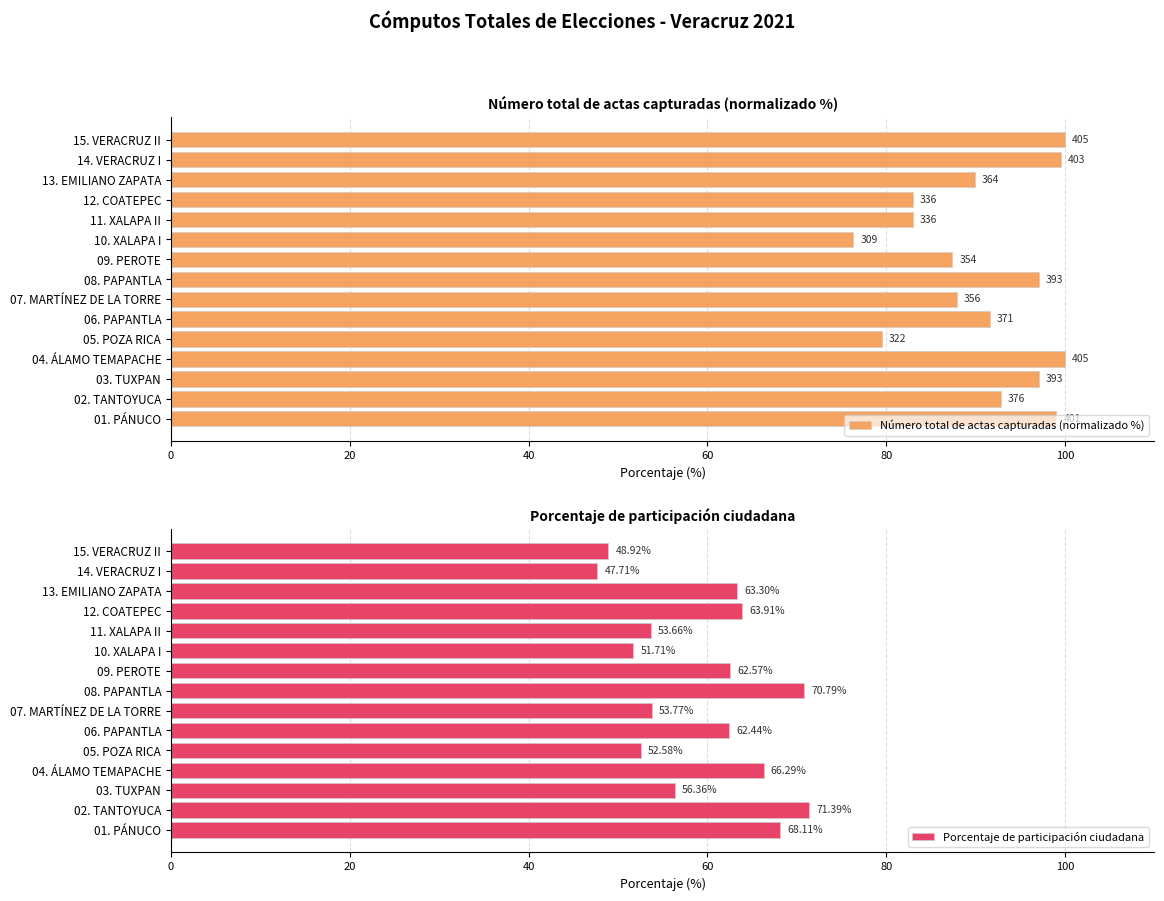

List the labels in order of Porcentaje de participación ciudadana value, smallest first.

14. VERACRUZ I, 15. VERACRUZ II, 10. XALAPA I, 05. POZA RICA, 11. XALAPA II, 07. MARTÍNEZ DE LA TORRE, 03. TUXPAN, 06. PAPANTLA, 09. PEROTE, 13. EMILIANO ZAPATA, 12. COATEPEC, 04. ÁLAMO TEMAPACHE, 01. PÁNUCO, 08. PAPANTLA, 02. TANTOYUCA